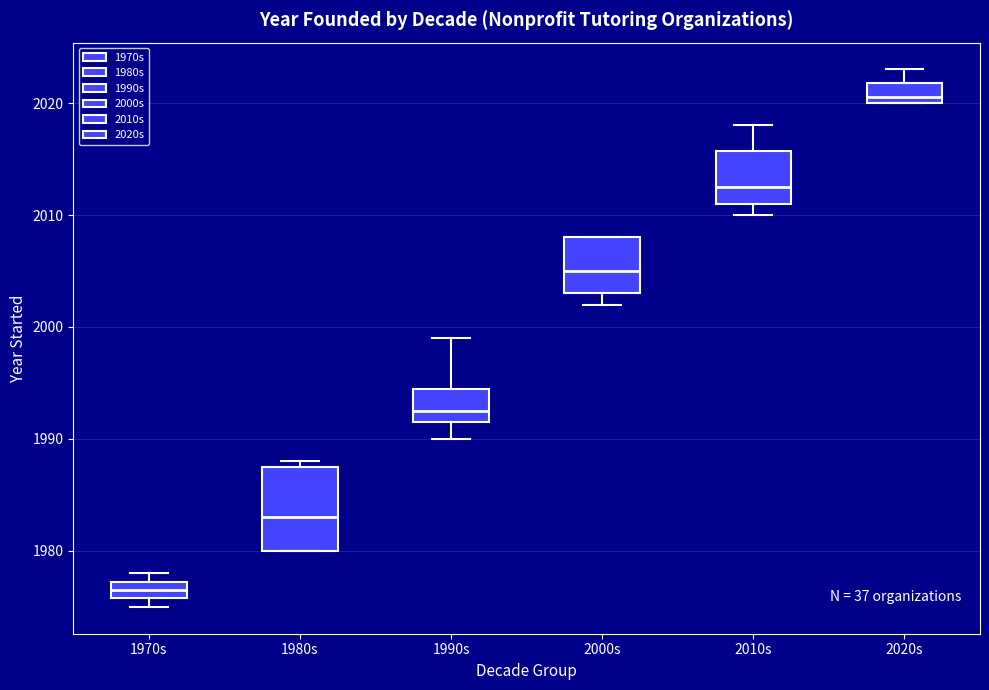

Reading left to right, read every box against the y-axis: the position of its median line, the range the box covers, and the ends of its whiskers. The values are not printed on the chart, so give them approximately, as read against the axis.

1970s: median 1977 (inside the box), box 1976 to 1977, whiskers 1975 to 1978
1980s: median 1983, box 1980 to 1988, whiskers 1980 to 1988 (just above the box's upper edge)
1990s: median 1993, box 1992 to 1995, whiskers 1990 to 1999
2000s: median 2005, box 2003 to 2008, whiskers 2002 to 2008
2010s: median 2013, box 2011 to 2016, whiskers 2010 to 2018
2020s: median 2021, box 2020 to 2022, whiskers 2020 to 2023